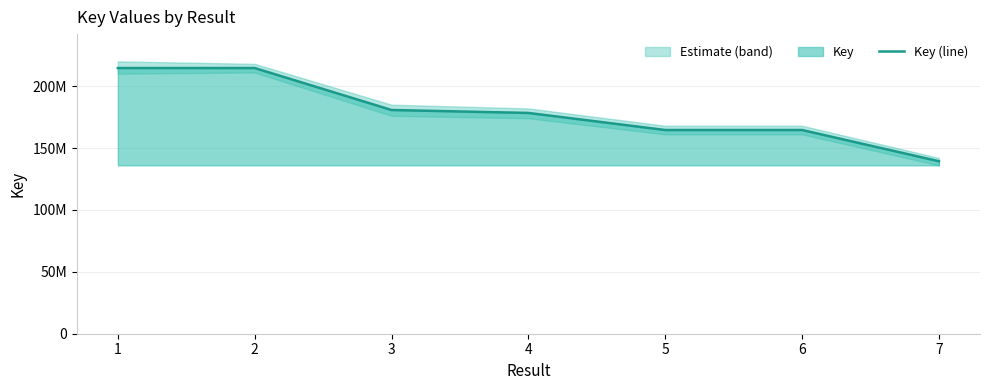

Where is the data nearest to the value 176958195?

4